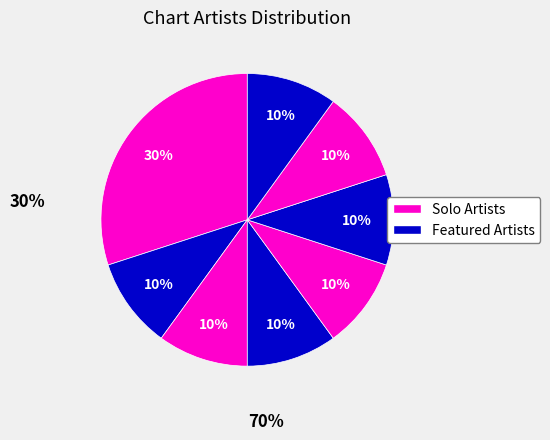

How many segments does this pie chart have?

8